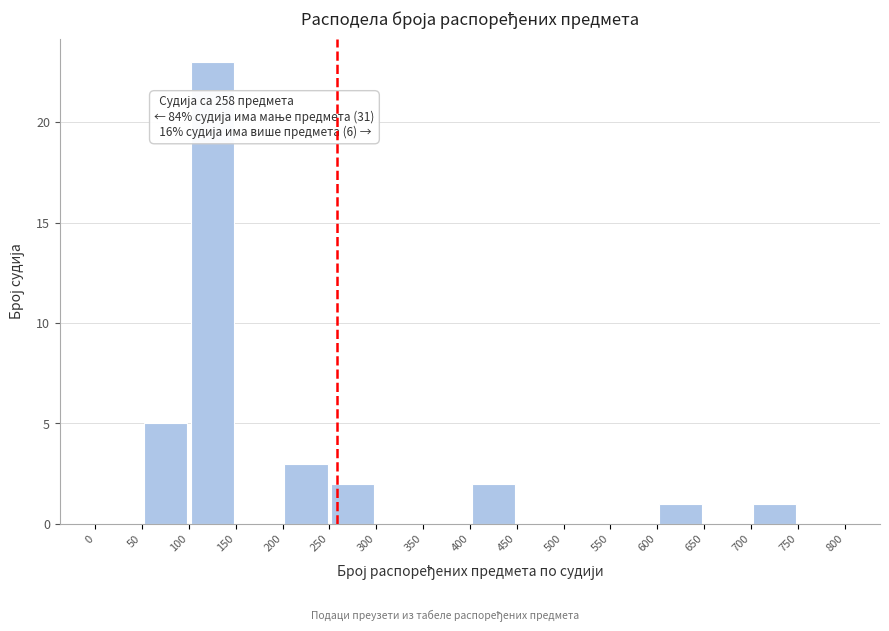

Over which range of the x-axis is the bar tallest?

100 to 150